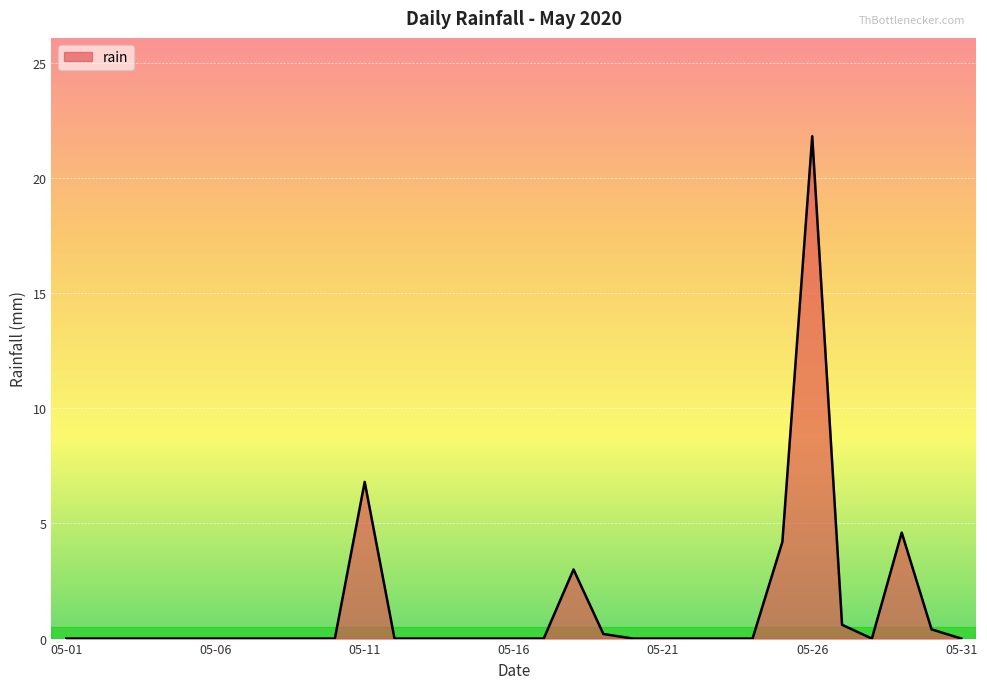

What is the difference between the maximum and minimum values?

21.8